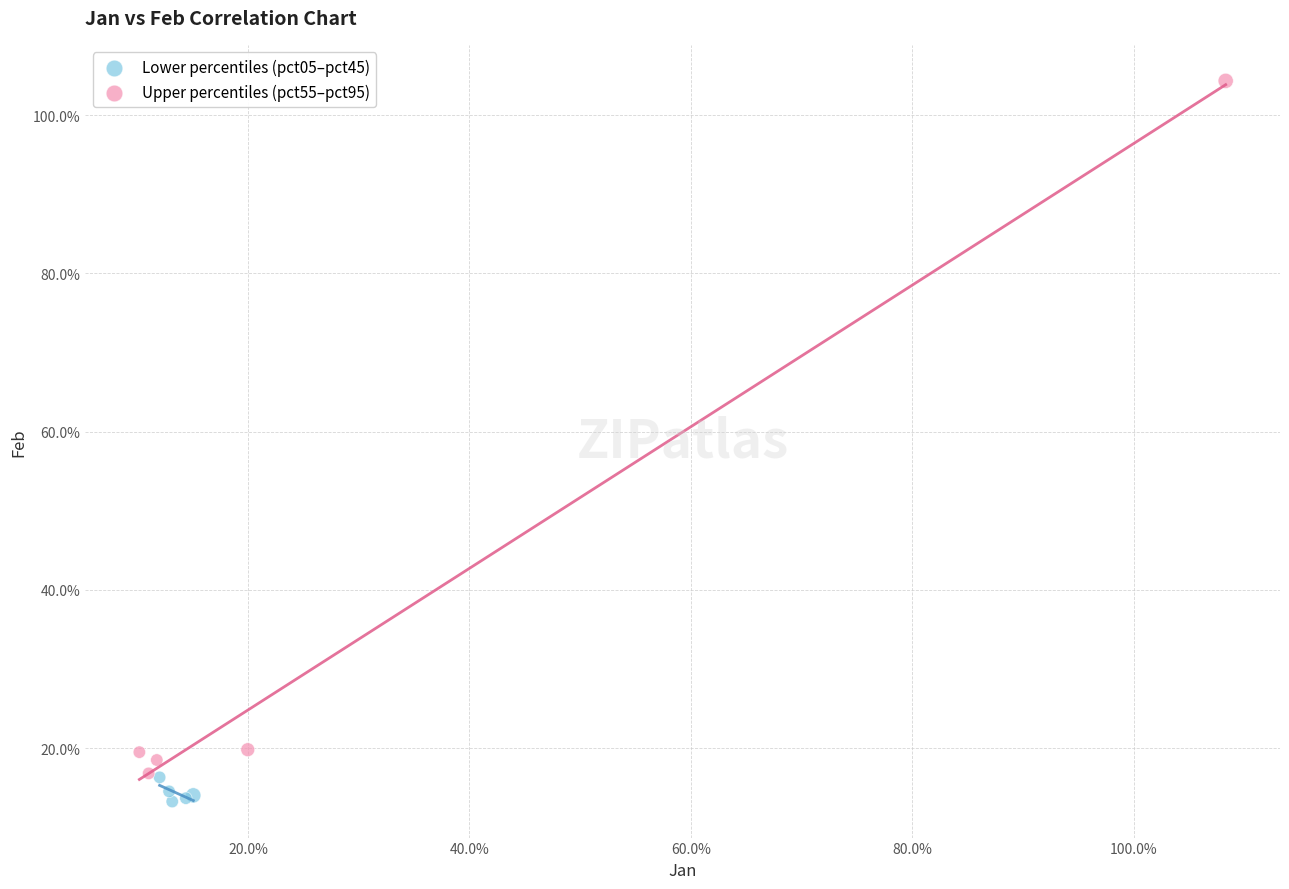

Which series contains the lowest Y value?

Lower percentiles (pct05–pct45)